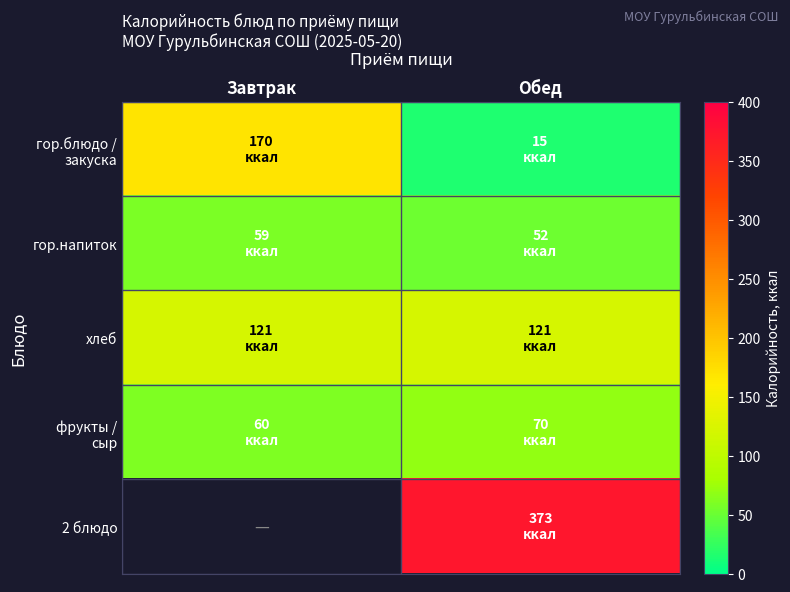

Read the фрукты / сыр value at Завтрак.

60.0